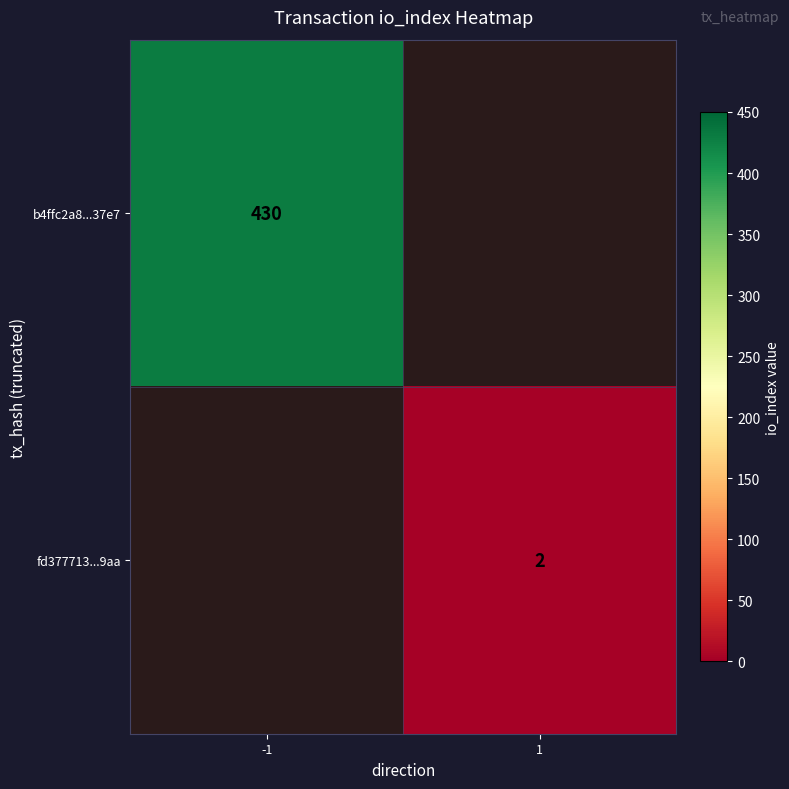

Count the number of categories in the chart.

2